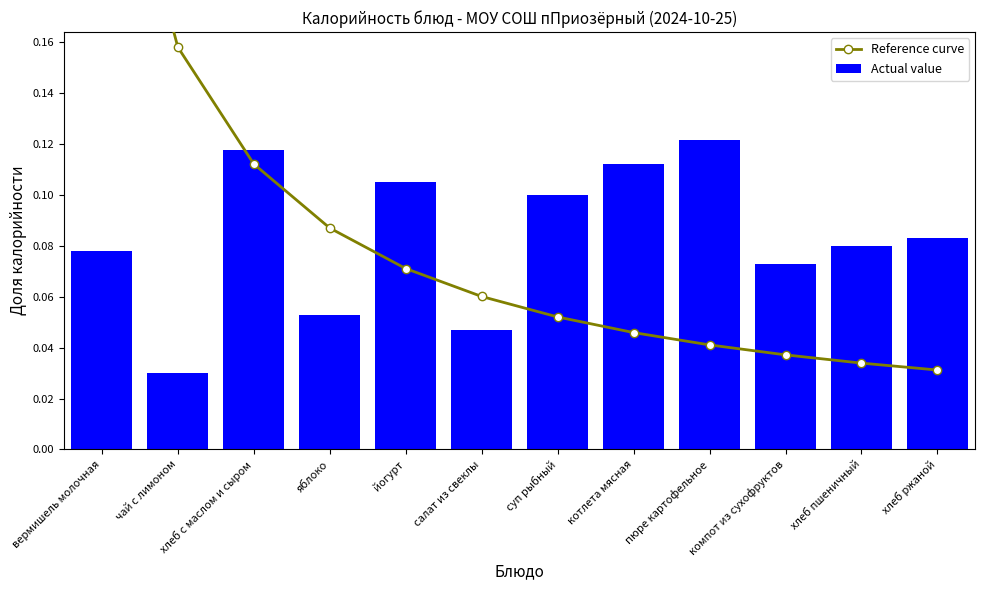

Where is Reference curve nearest to the value 0?

хлеб ржаной